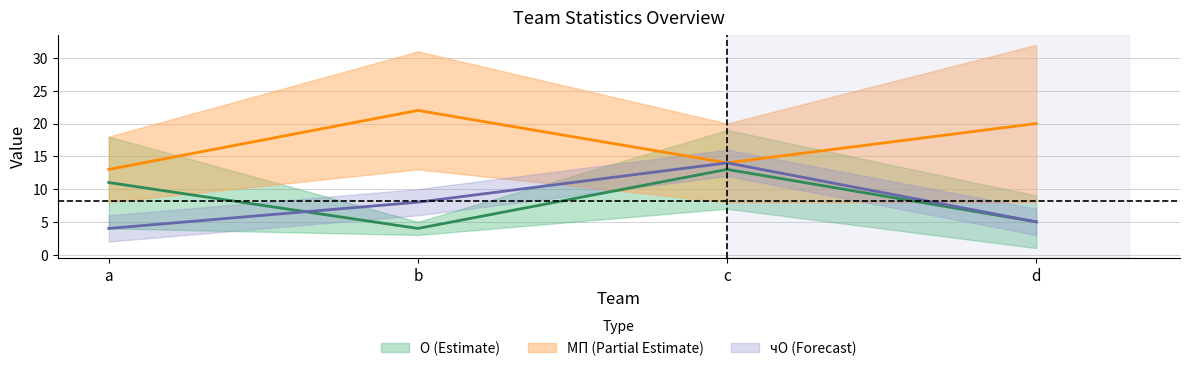

How many data points in чО are above 8?

1